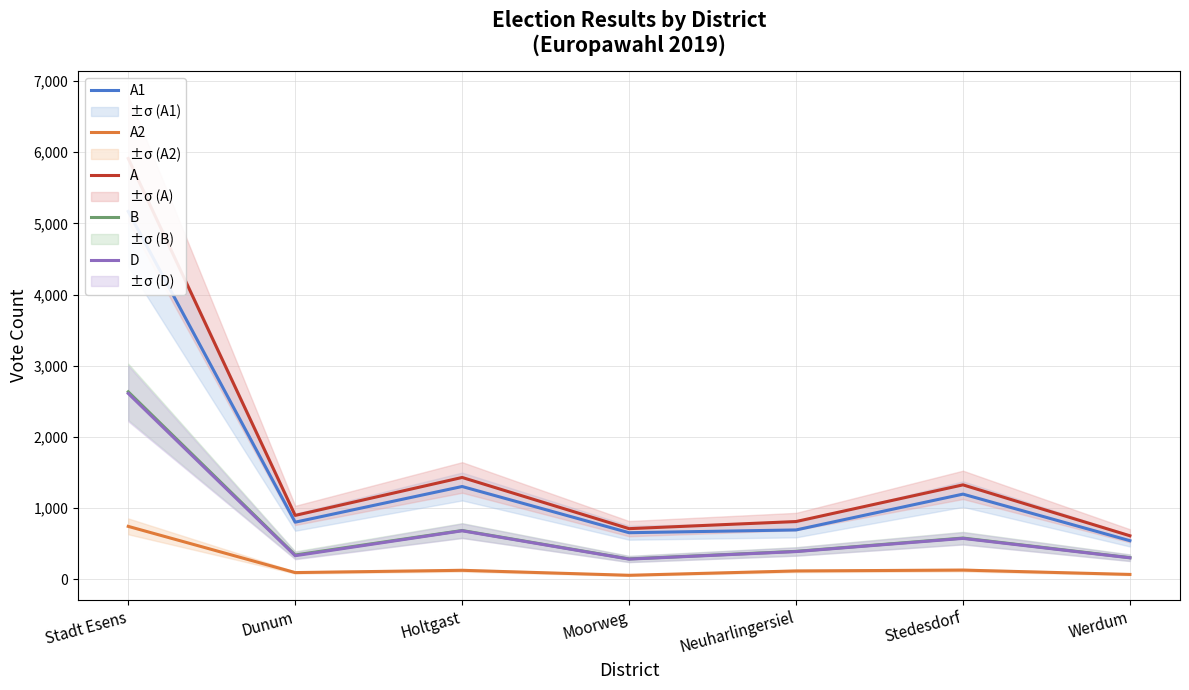

Is the value of A1 at Moorweg greater than the value of D at Neuharlingersiel?

Yes